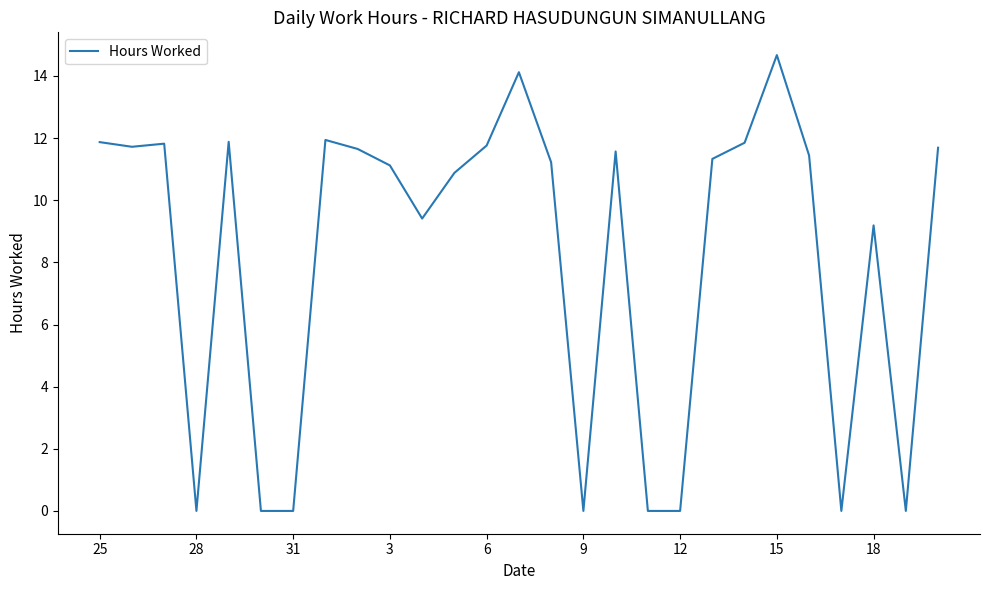

What is the difference between the maximum and minimum values?

14.7